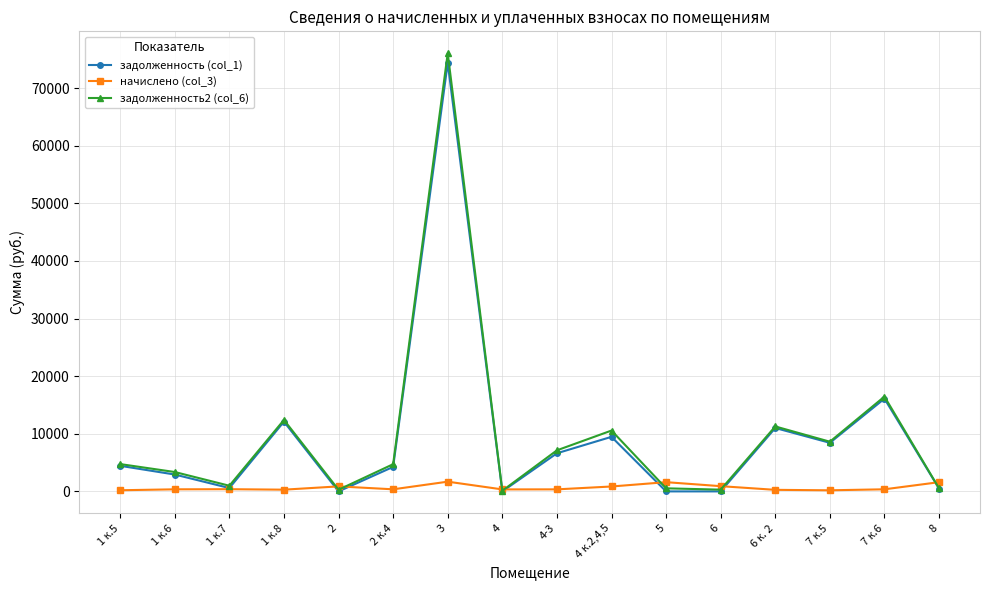

Rank the series by their maximum value, from lowest to highest.

начислено (col_3), задолженность (col_1), задолженность2 (col_6)